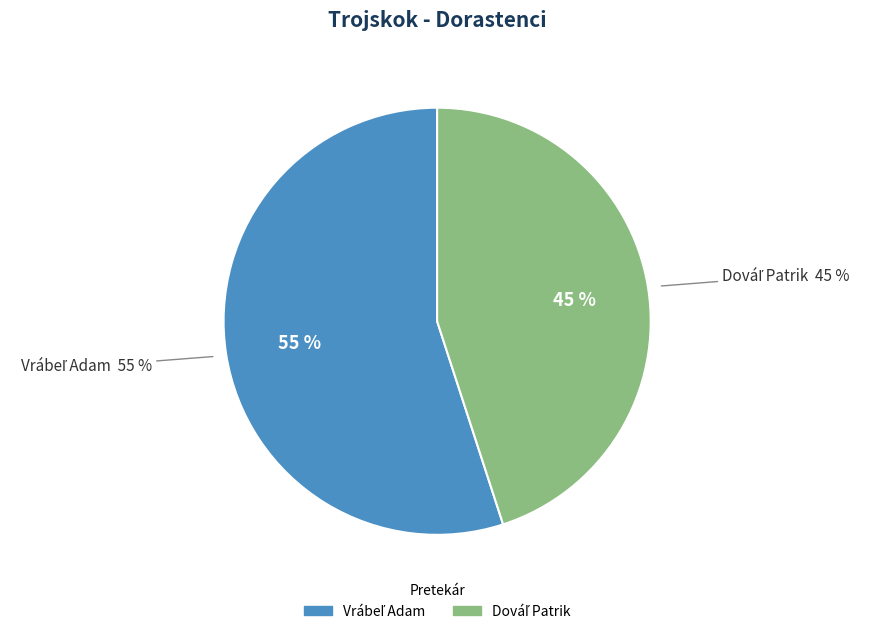

Which category has the biggest portion of the pie?

Vrábeľ Adam